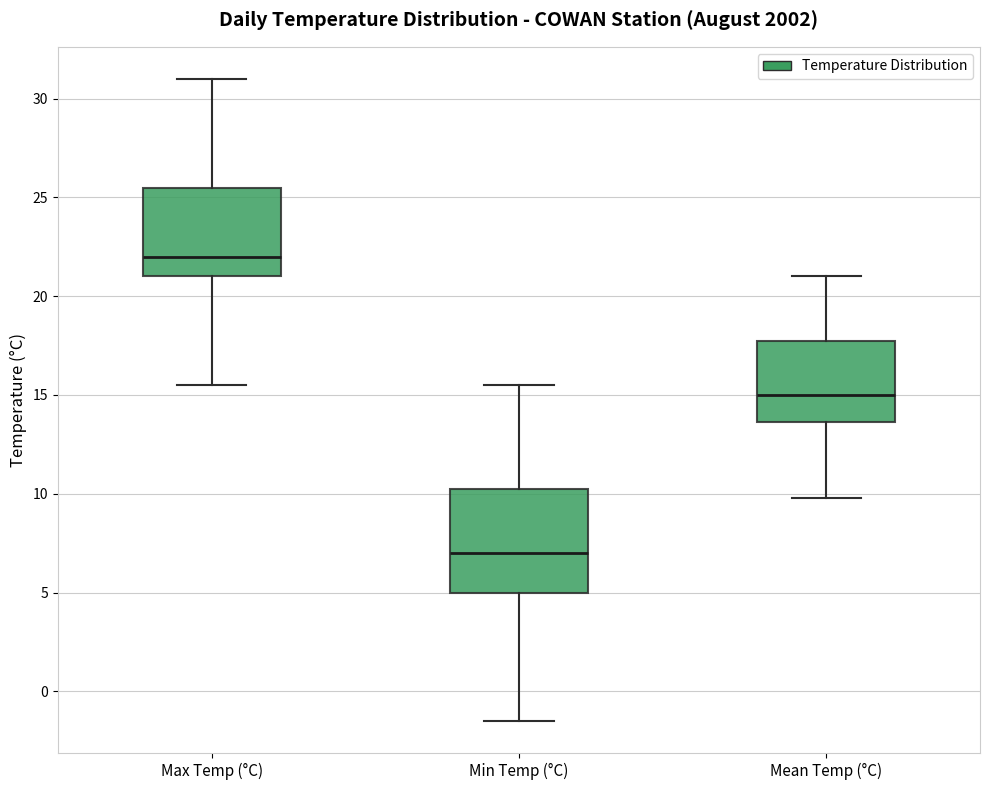

Reading left to right, transcribe this box plot: for each box, give where its median line is, the range the box spans, and where its two whiskers end, as read against the y-axis. The values are not printed on the chart, so give them approximately, as read against the axis.

Max Temp (°C): median 22.0, box 21.0 to 25.5, whiskers 15.5 to 31.0
Min Temp (°C): median 7.0, box 5.0 to 10.5, whiskers -1.5 to 15.5
Mean Temp (°C): median 15.0, box 13.5 to 18.0, whiskers 10.0 to 21.0